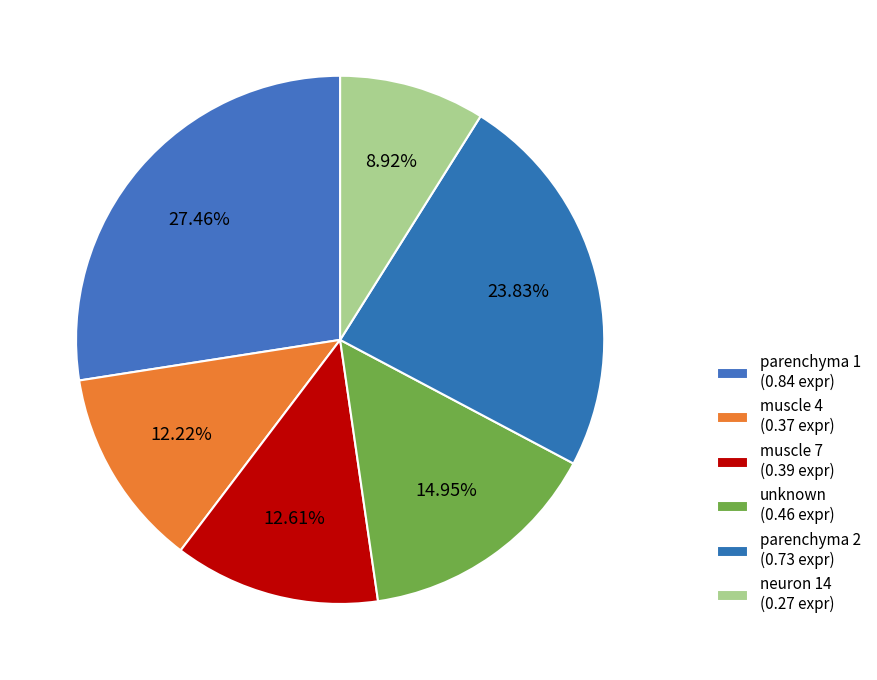

Combined, what portion of the pie is muscle 4 and neuron 14?

21.1%